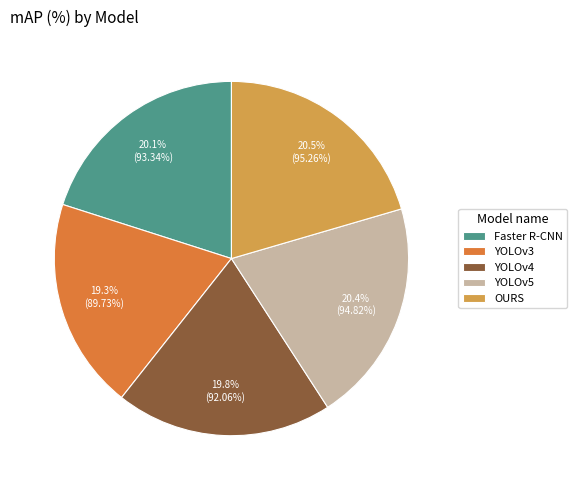

How many slices are in this pie chart?

5